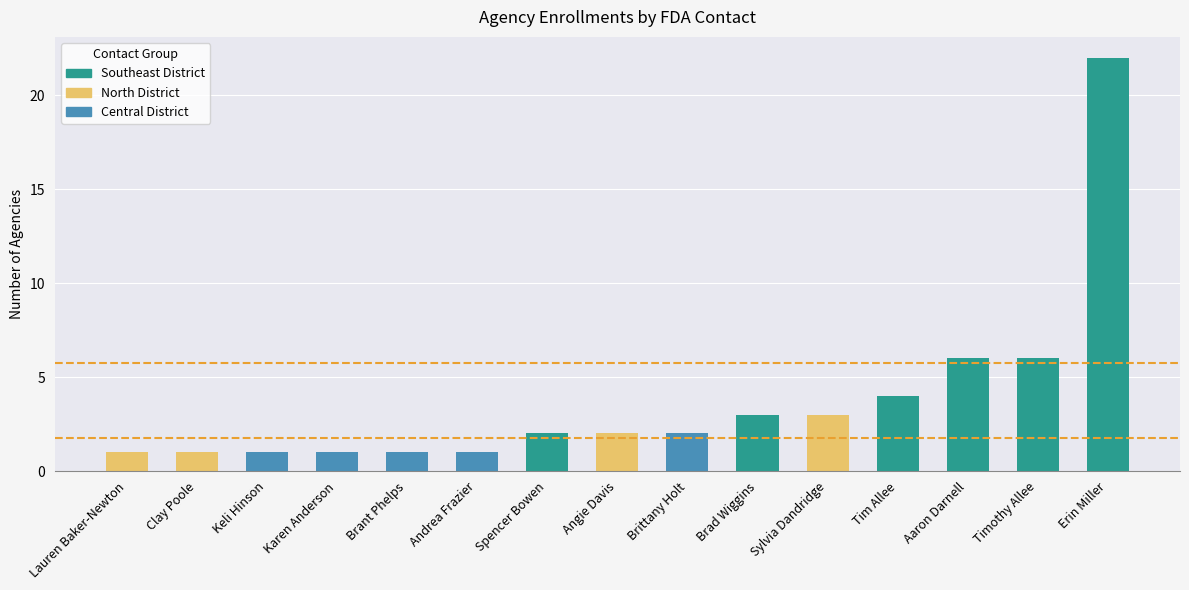

What is the minimum value shown in the chart?

1